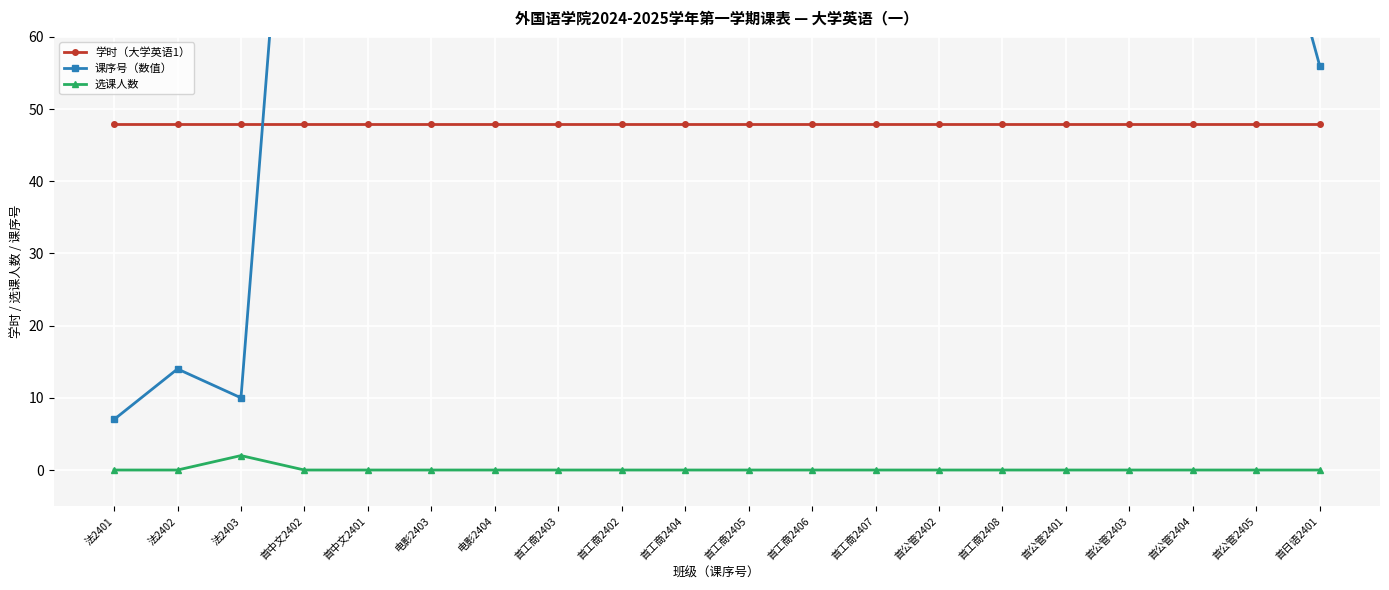

True or false: 课序号（数值） and 选课人数 intersect in this chart.

False